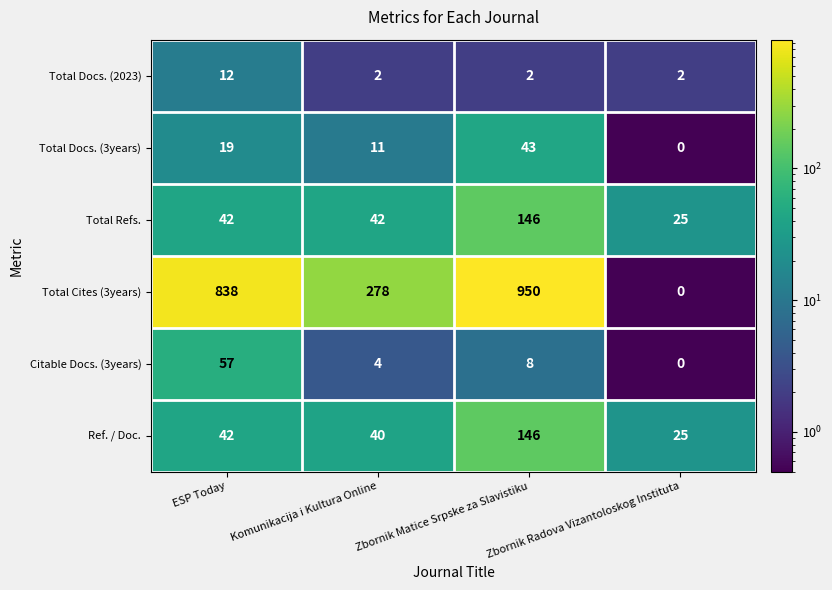

Is it true that Total Cites (3years) equals 278 at Komunikacija i Kultura Online?

True